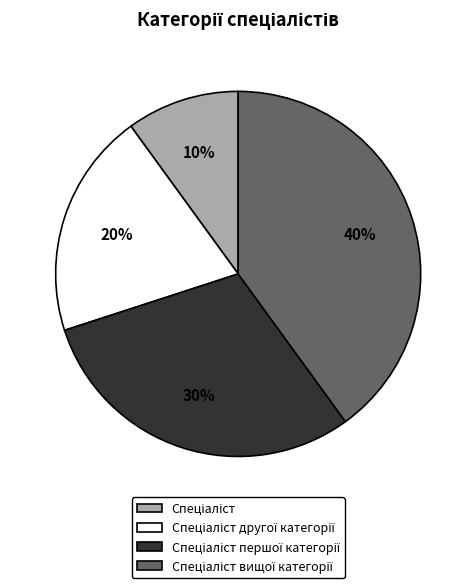

Does any single category account for the majority?

No